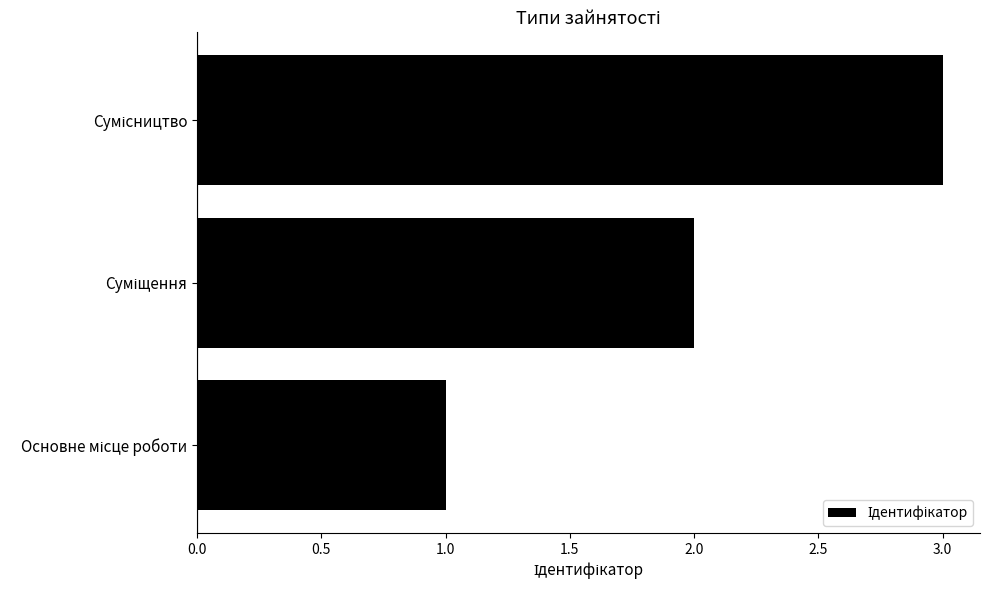

What is the greatest value displayed?

3